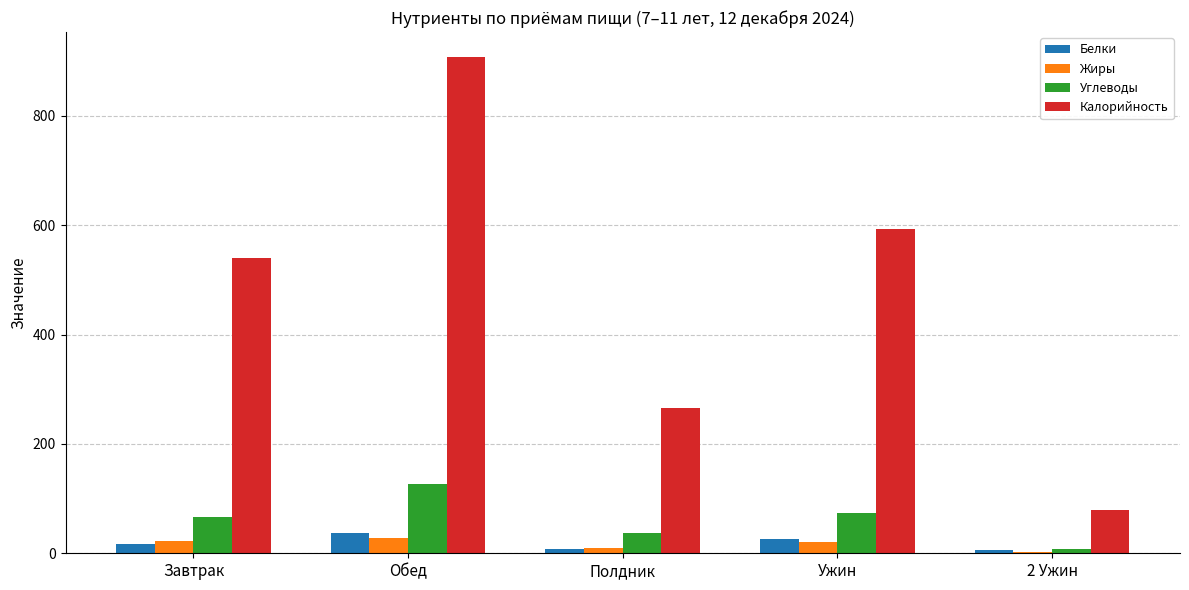

What is the sum of all Жиры values?

83.8